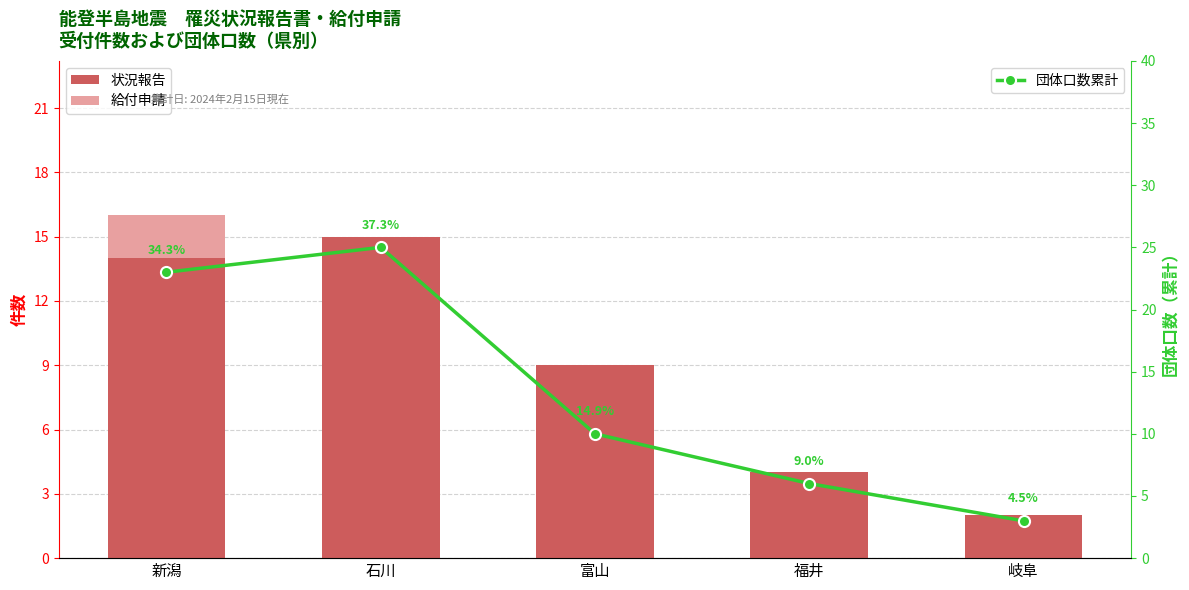

Read the 団体口数累計 value at 石川, to the nearest 5.

25